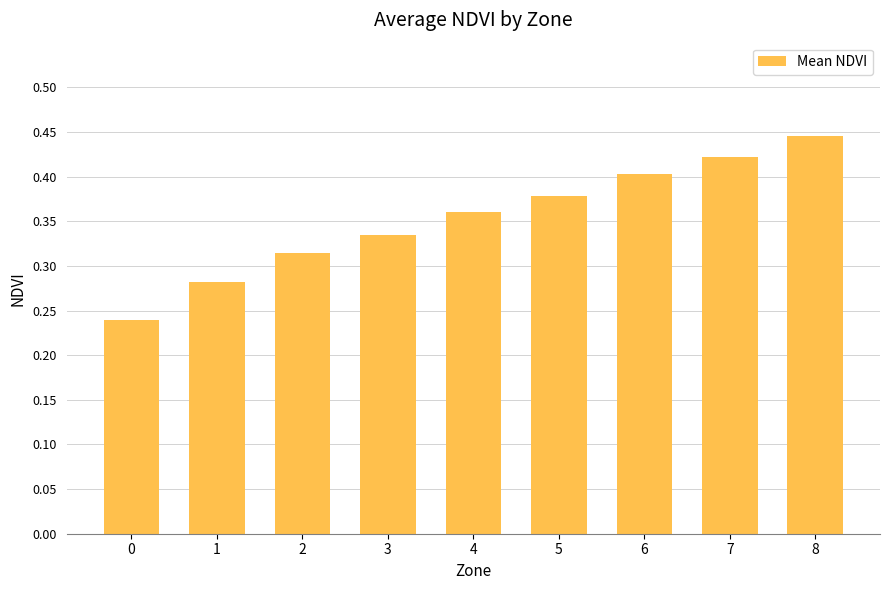

How many values are between 0 and 1?

9